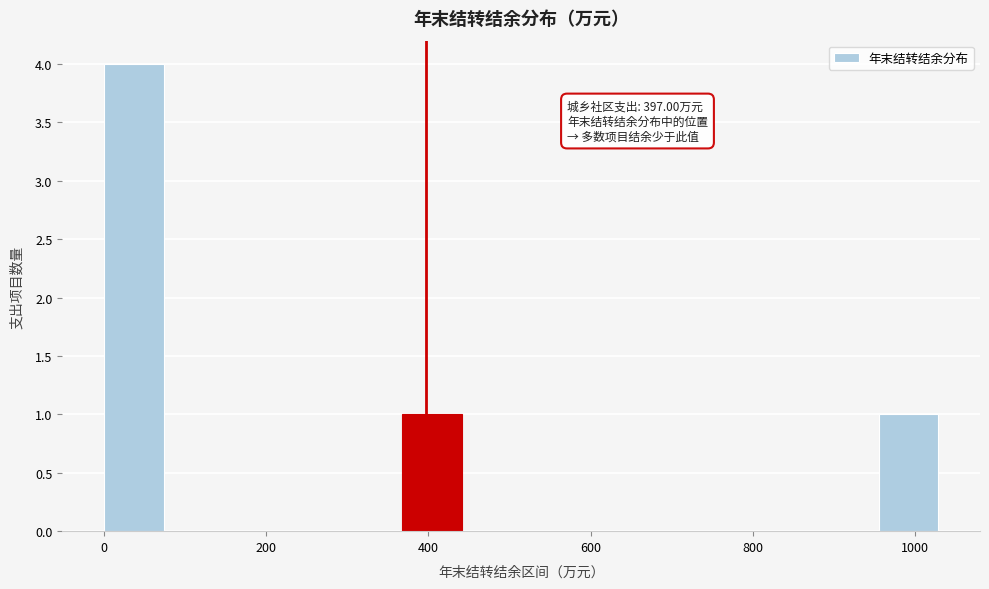

Around what value on the x-axis is the tallest bar? Give the approximate position of its centre, as read against the axis.

40